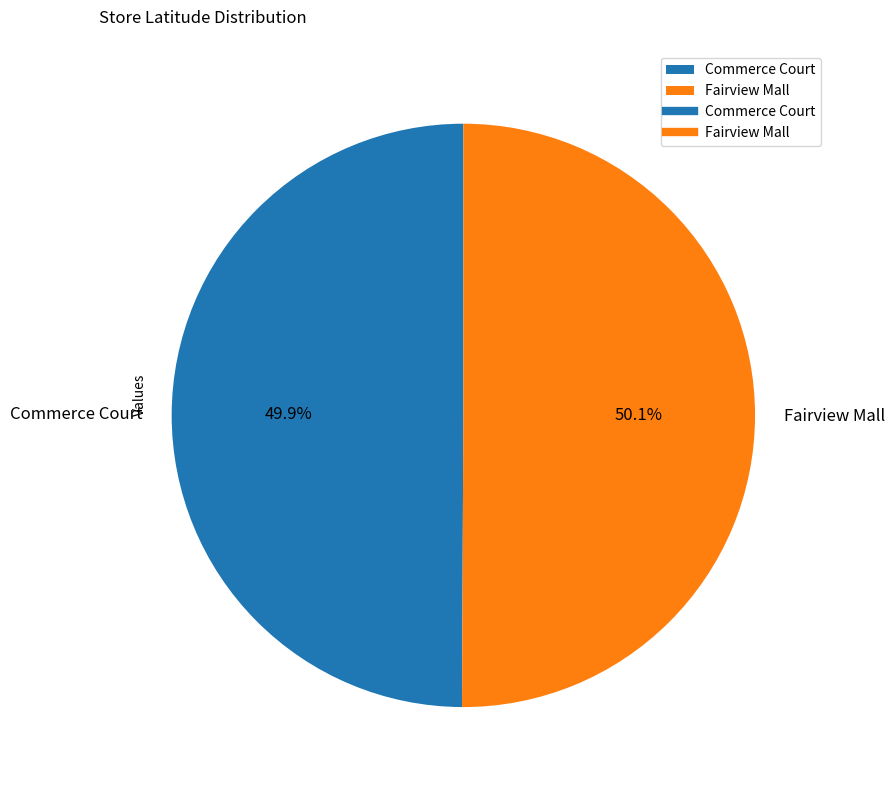

True or false: Commerce Court accounts for 50% of the total.

True